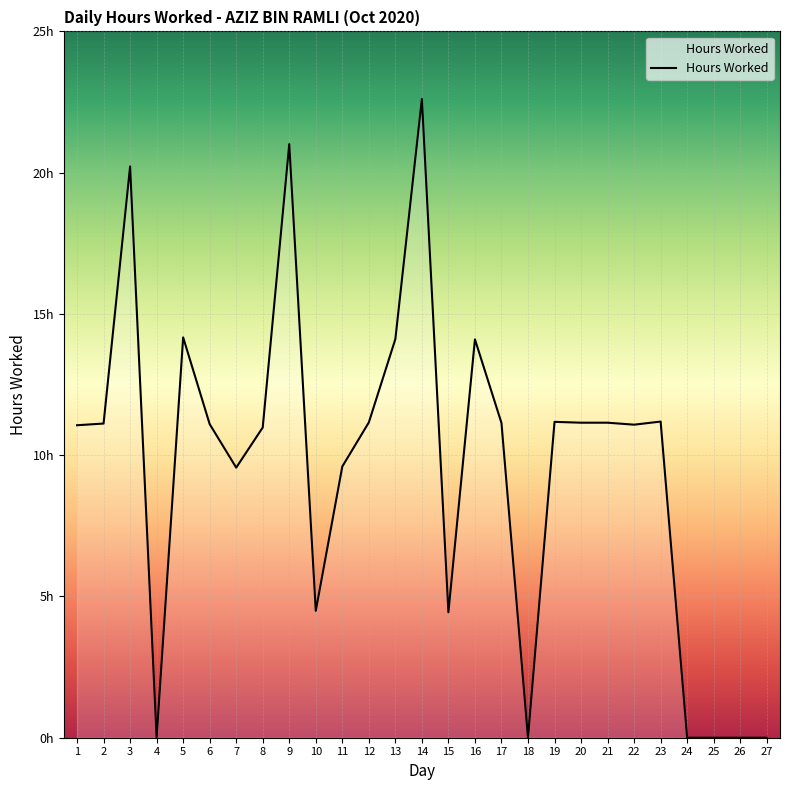

Is this an area chart (filled region under the line)?

Yes